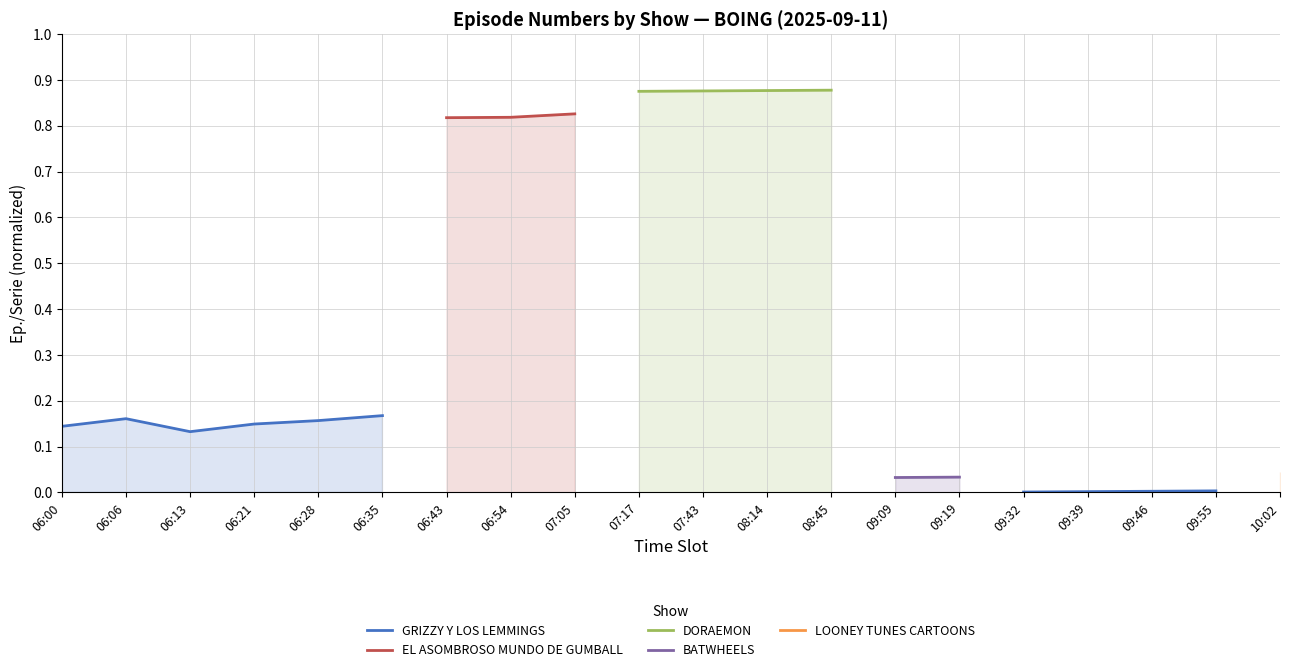

True or false: BATWHEELS and DORAEMON intersect in this chart.

False